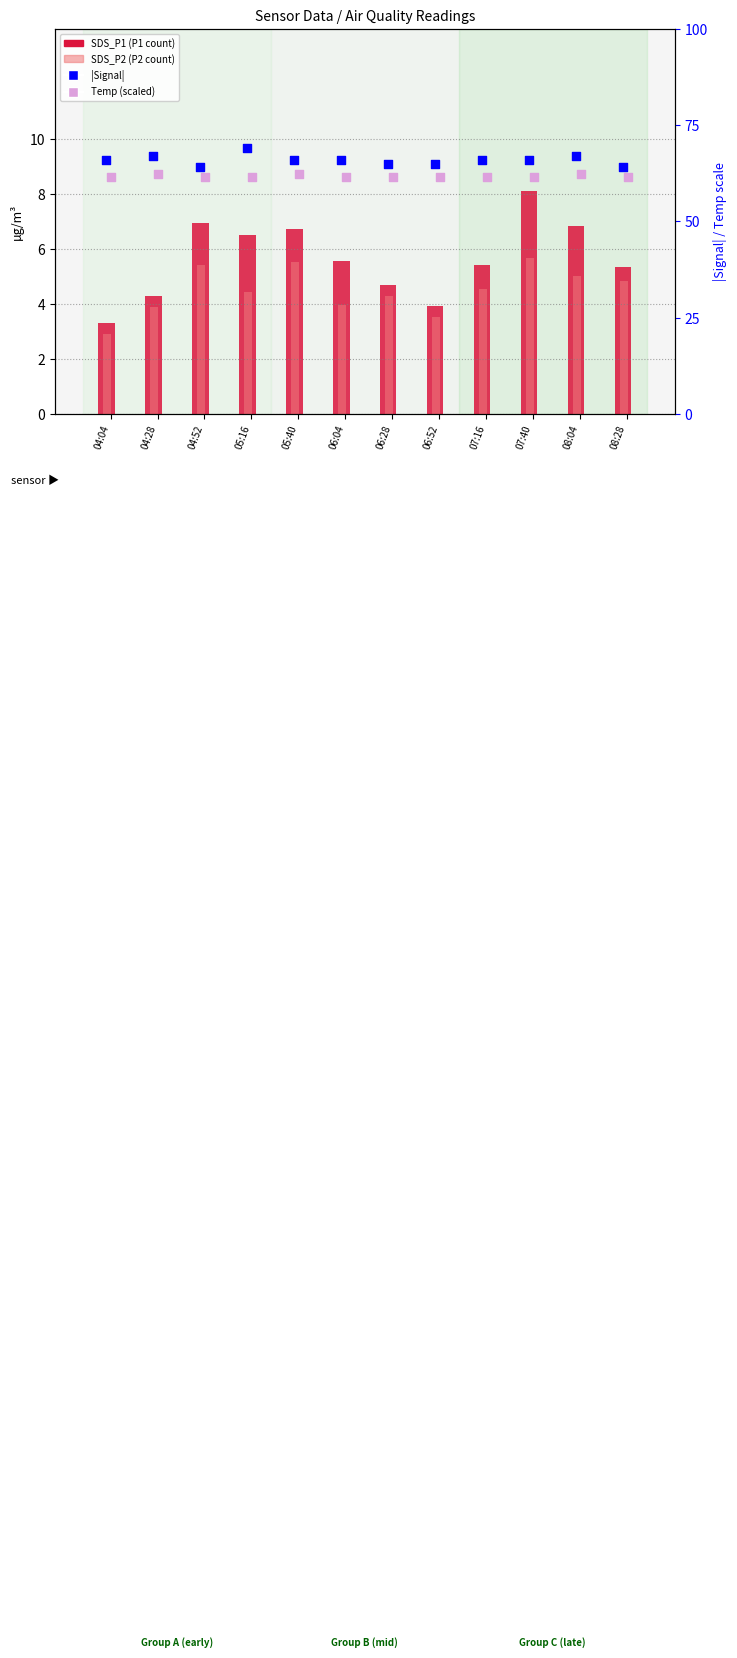

At how many categories does at least one series exceed 68?

1